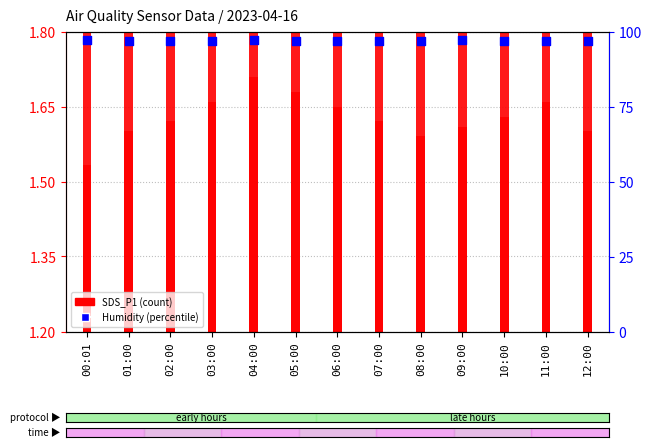

What are all the series names shown in the legend?

SDS_P1, Humidity